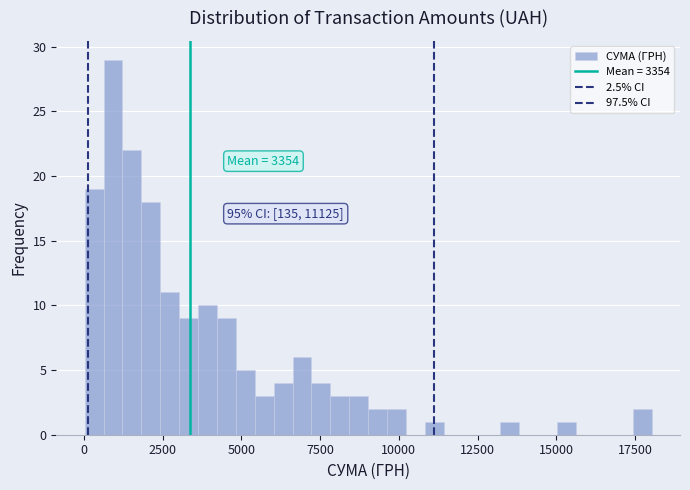

Around what value on the x-axis is the tallest bar? Give the approximate position of its centre, as read against the axis.

1000